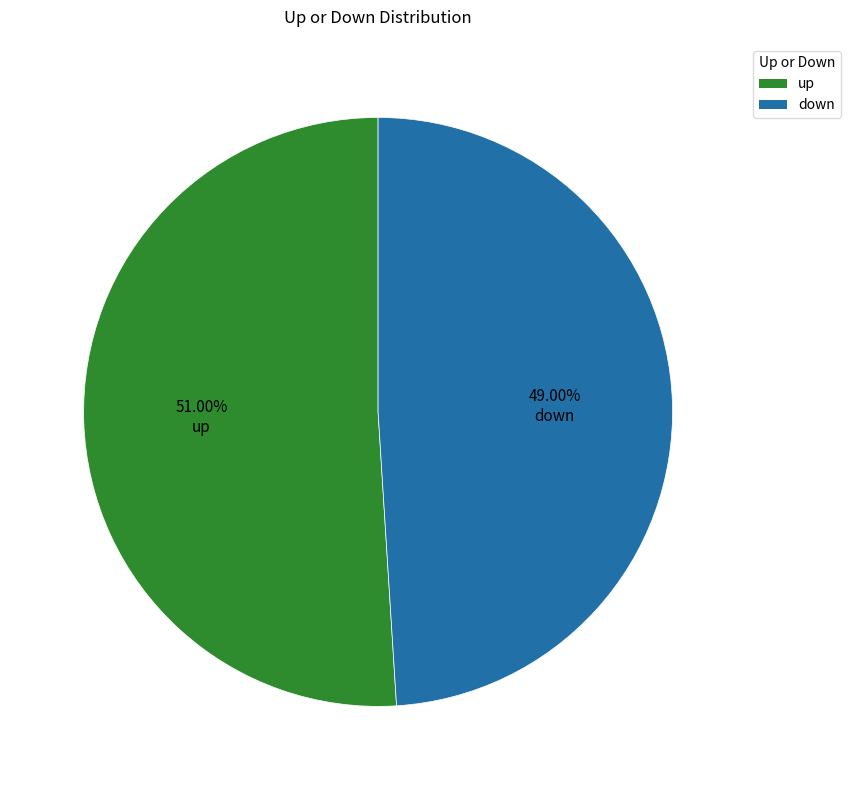

Which has a higher value, down or up?

up